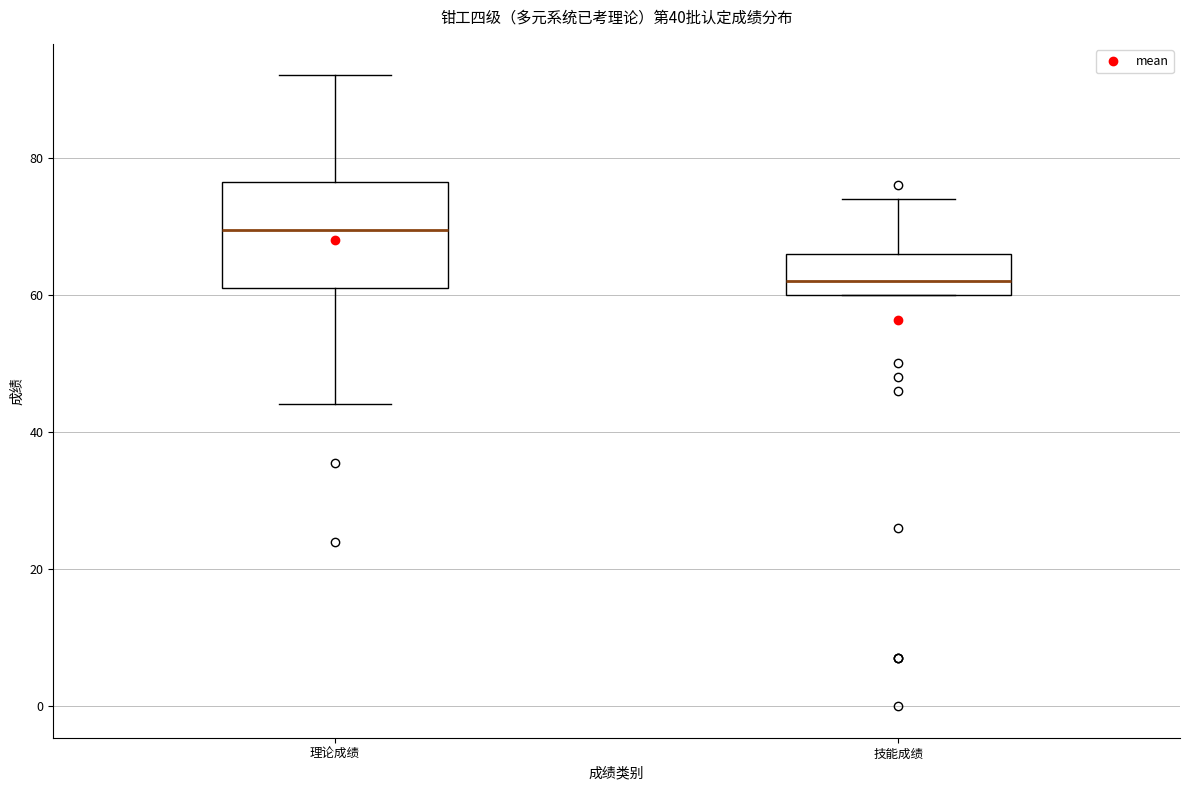

Comparing the boxes themselves (not the whiskers), which one is the tallest?

理论成绩